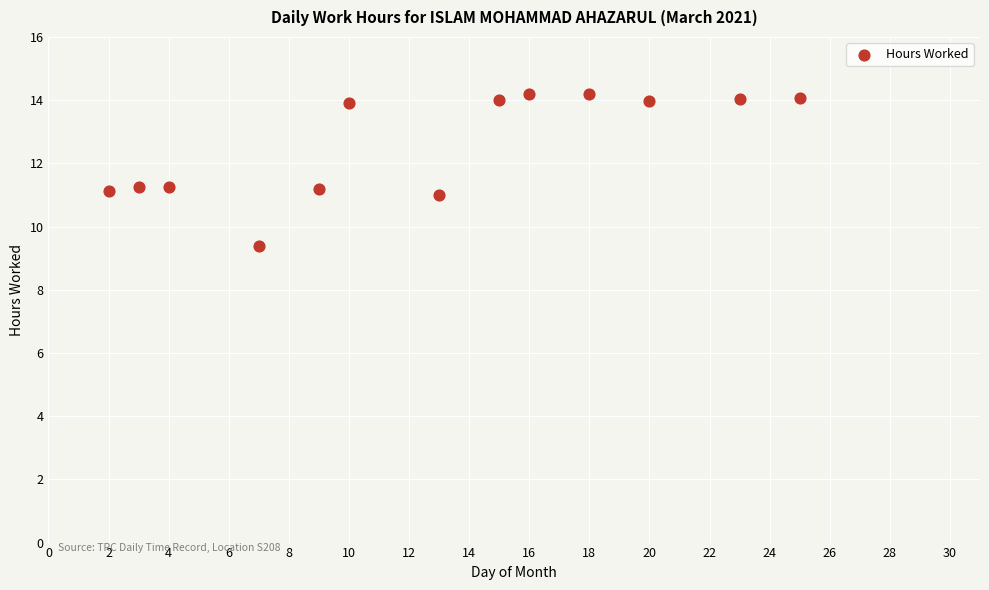

What is the range of Y values (max minus min)?

4.8